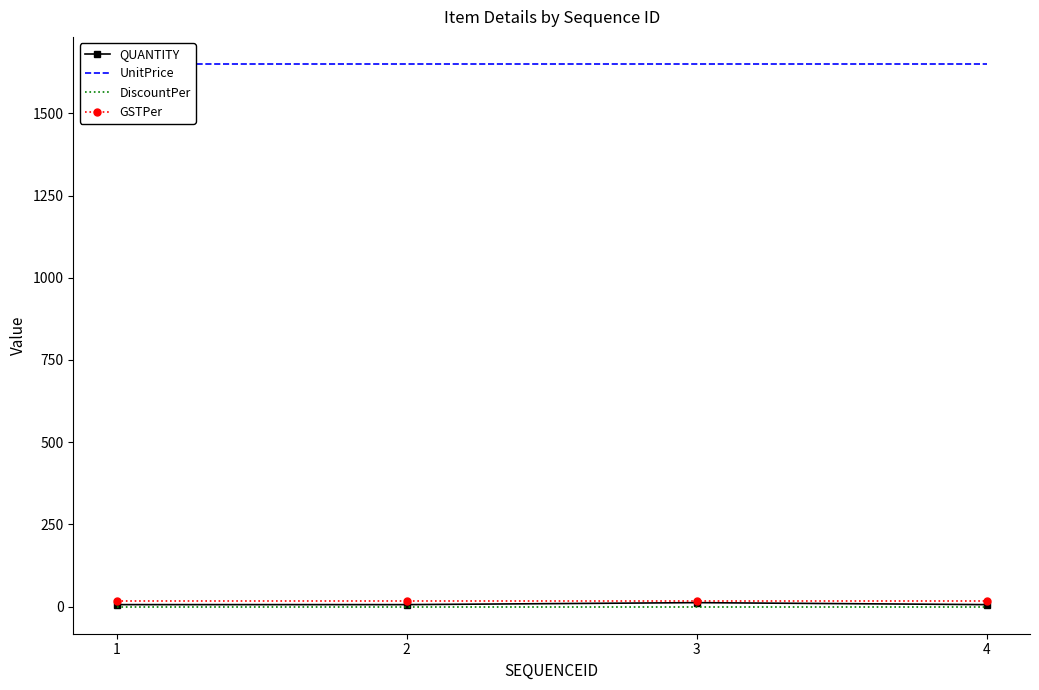

List the labels in order of UnitPrice value, largest first.

1, 2, 3, 4